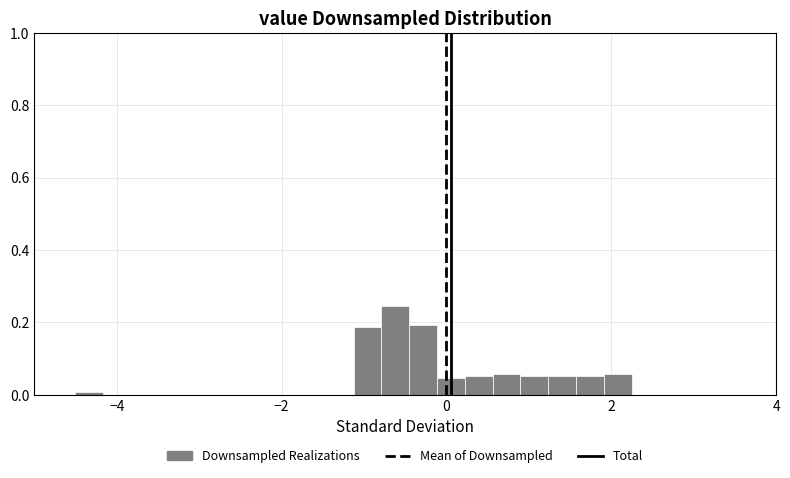

Around what value on the x-axis is the tallest bar? Give the approximate position of its centre, as read against the axis.

-0.6